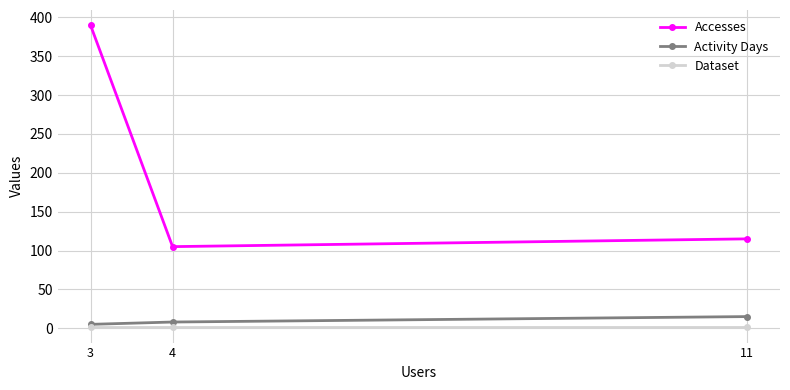

Rank the series by their maximum value, from highest to lowest.

Accesses, Activity Days, Dataset